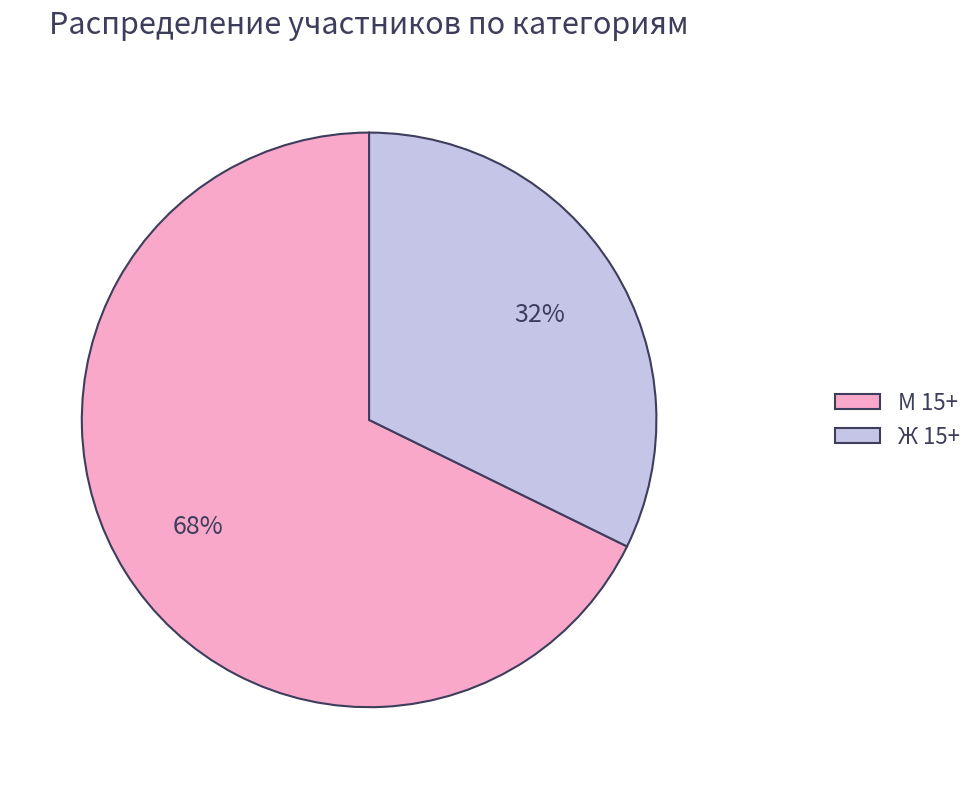

Is the sum of М 15+ and Ж 15+ greater than half?

Yes